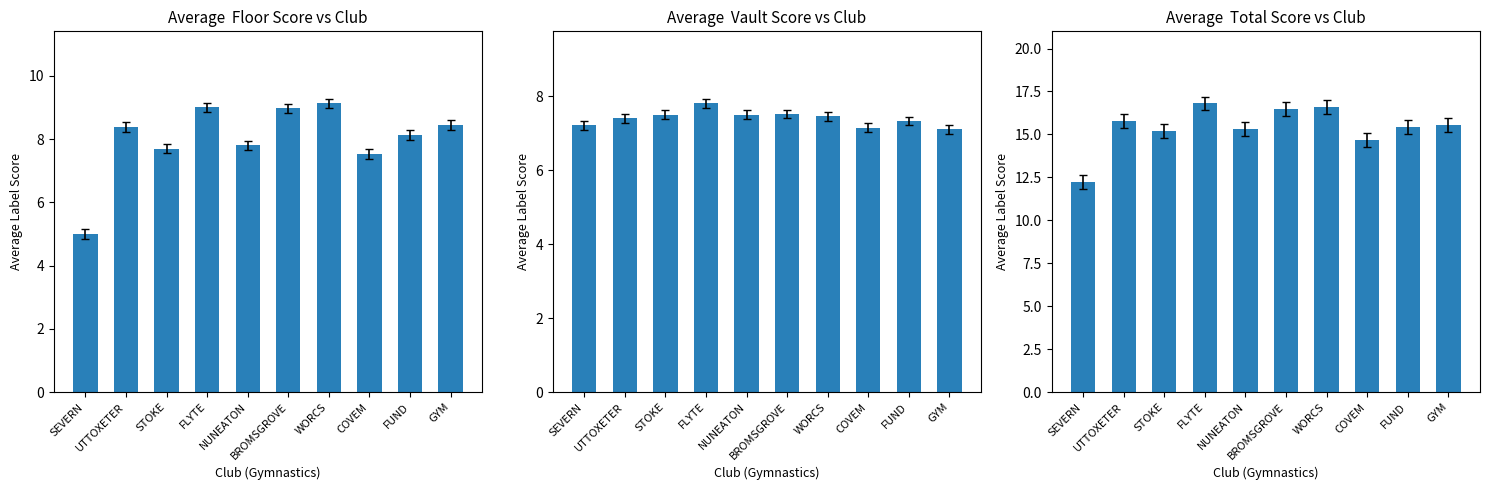

Which series has the largest range (max minus min)?

Total Score